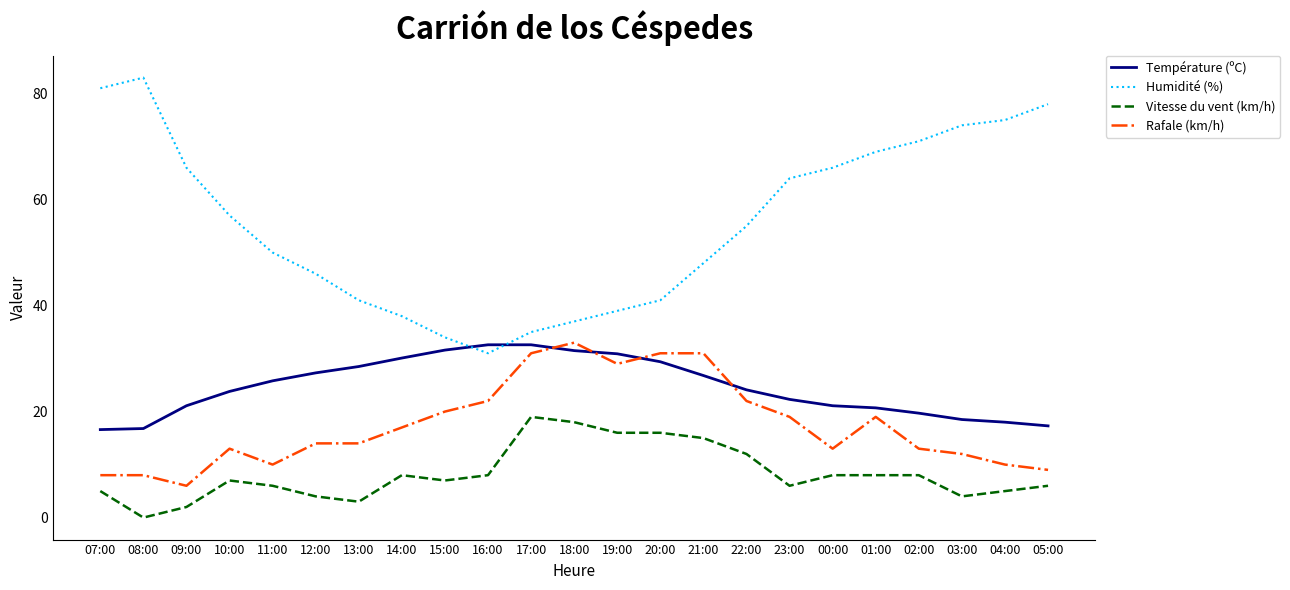

Between 15:00 and 18:00, which series saw the biggest shift?

Rafale (km/h)